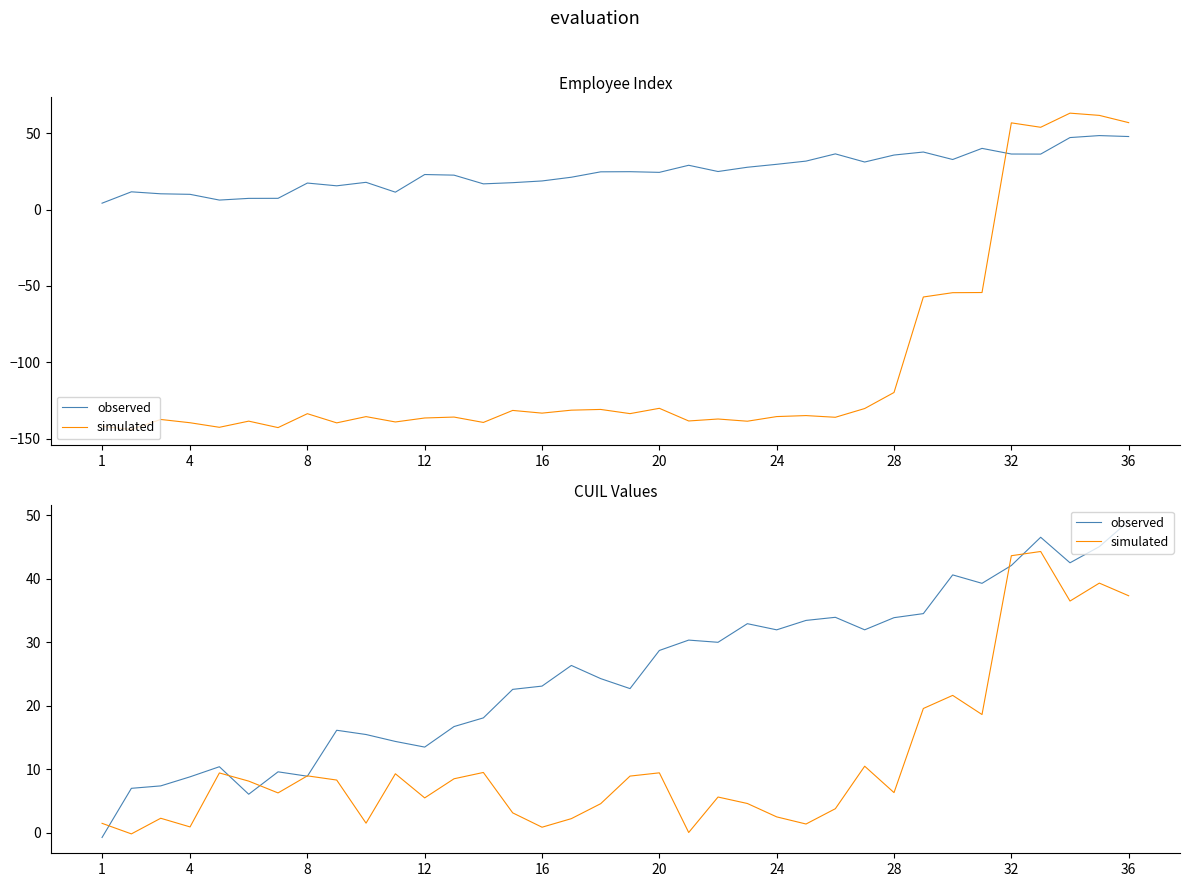

How many data points does each series have?

36